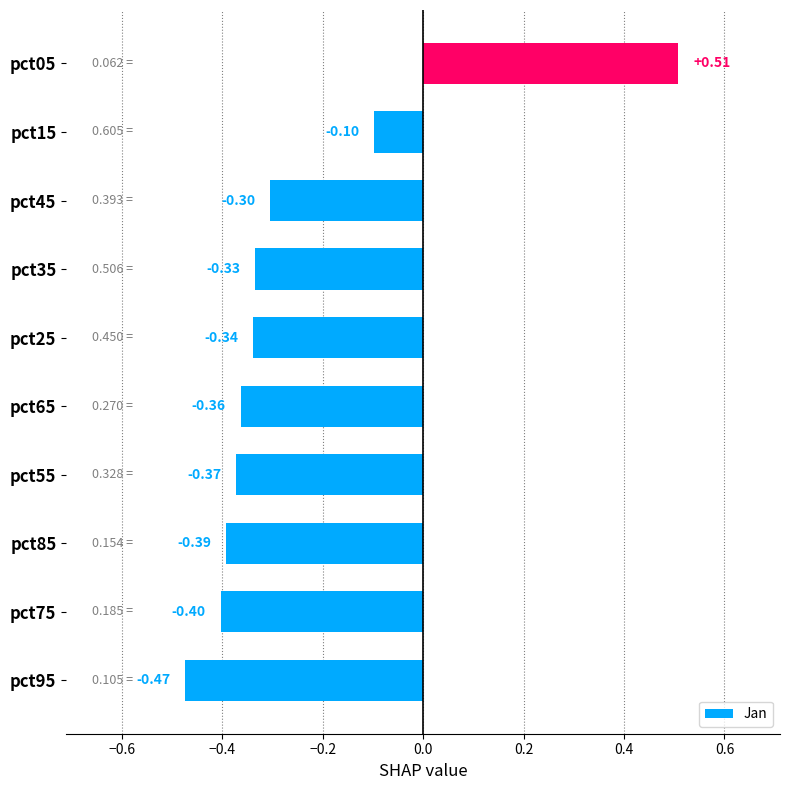

Count the number of values greater than 0.

1